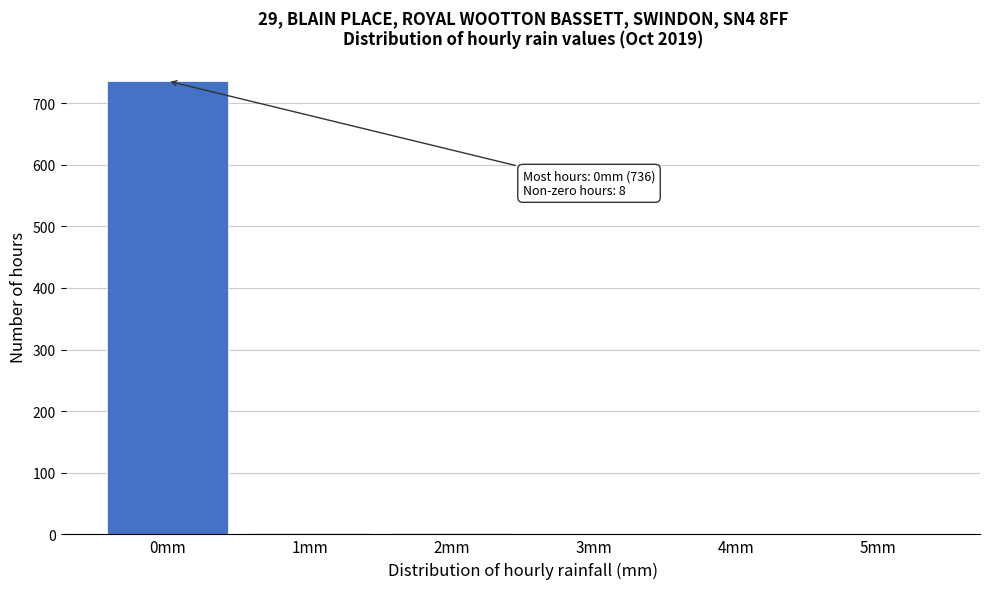

What is the sum of all values?

744